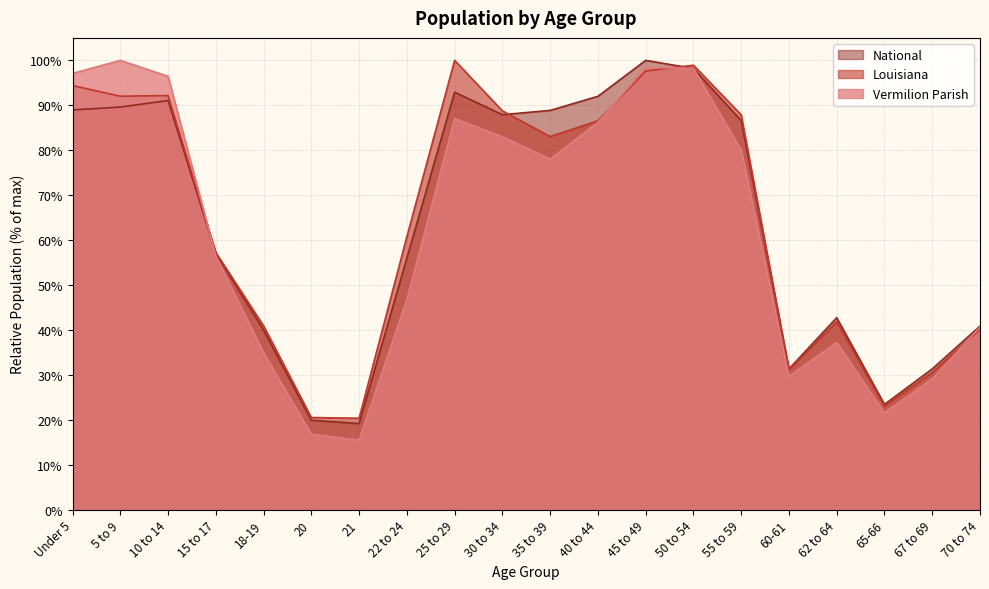

Which has a higher value, 5 to 9 or Under 5?

5 to 9